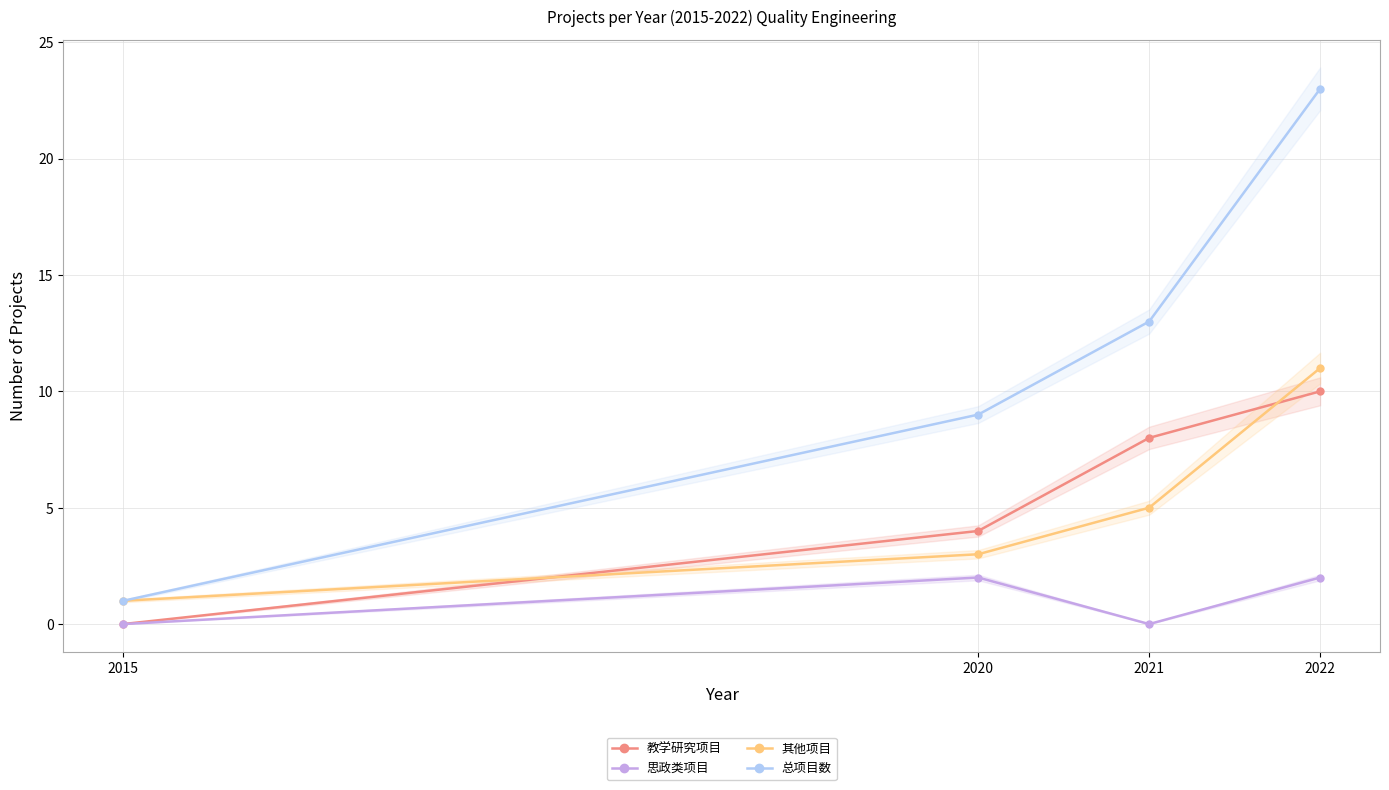

True or false: 教学研究项目 has a value of 8 at 2021.

True